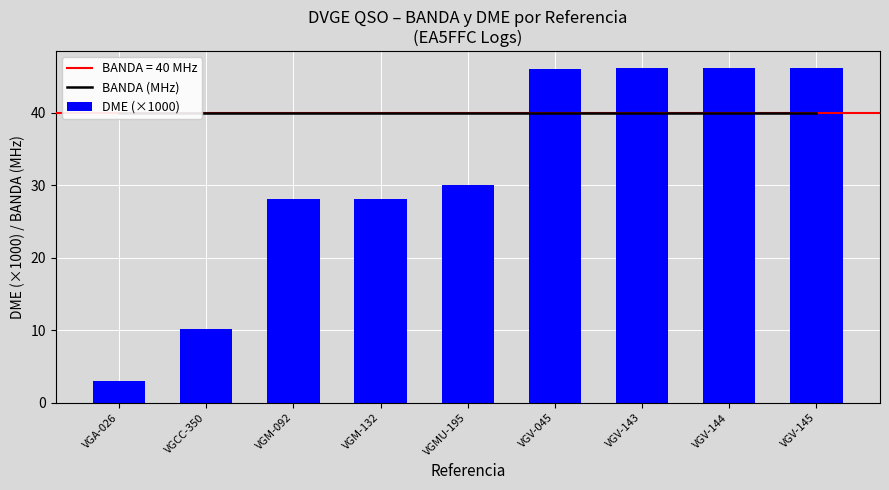

List the labels in order of DME (×1000) value, largest first.

VGV-143, VGV-144, VGV-145, VGV-045, VGMU-195, VGM-132, VGM-092, VGCC-350, VGA-026